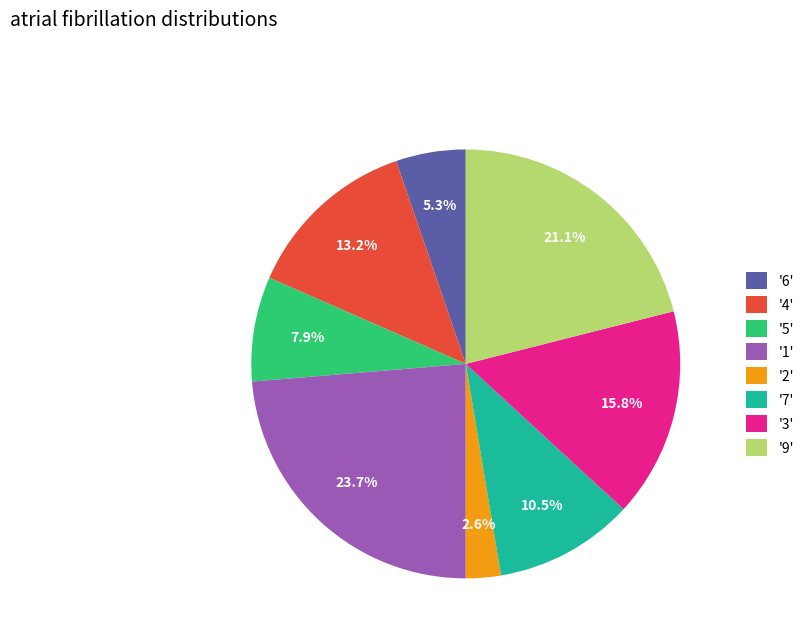

Does '3' represent more than half of the total?

No